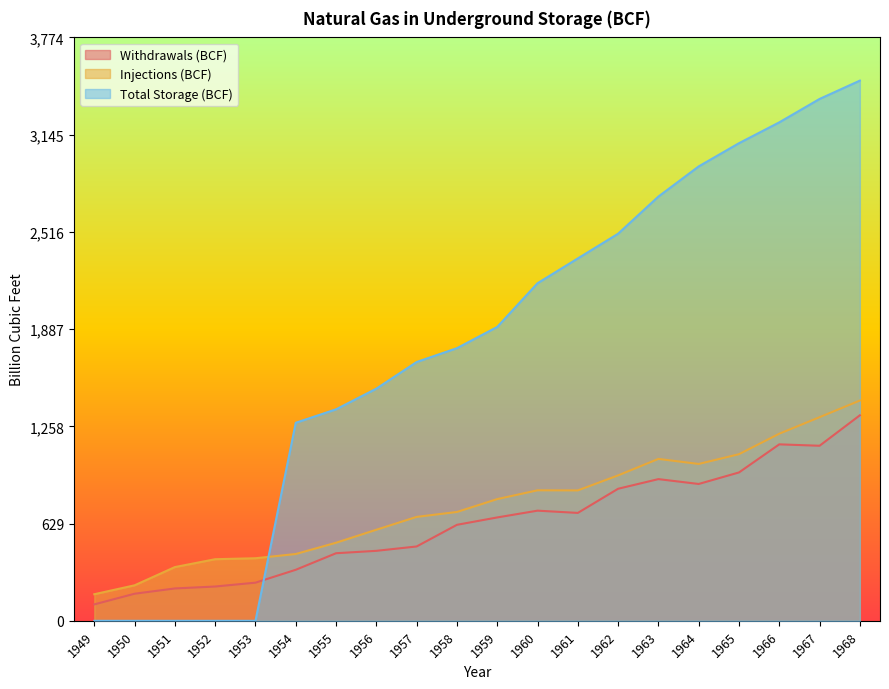

What is the value of the Withdrawals (BCF) point at the 1st from the left?

106.4